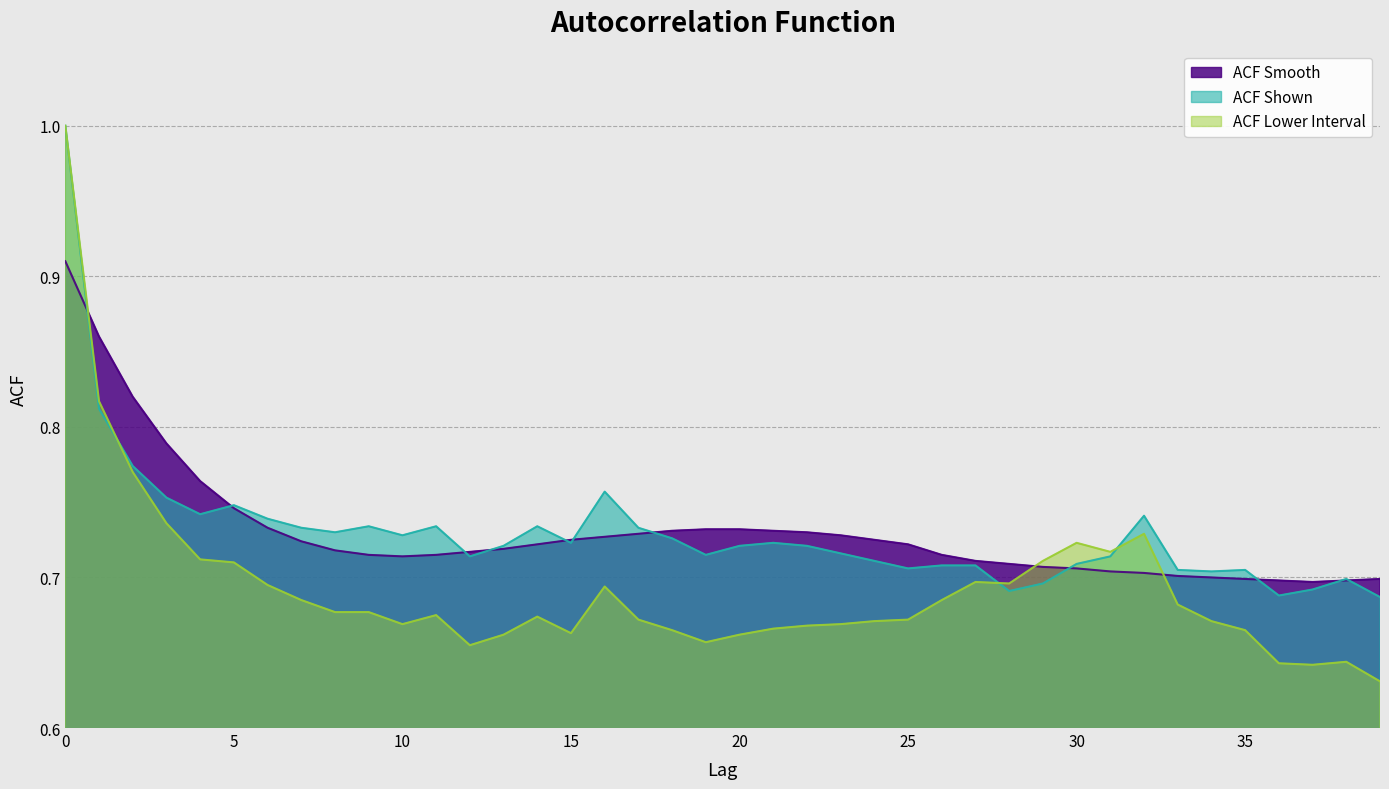

True or false: acf_li has a value of 0.7 at 16.

True